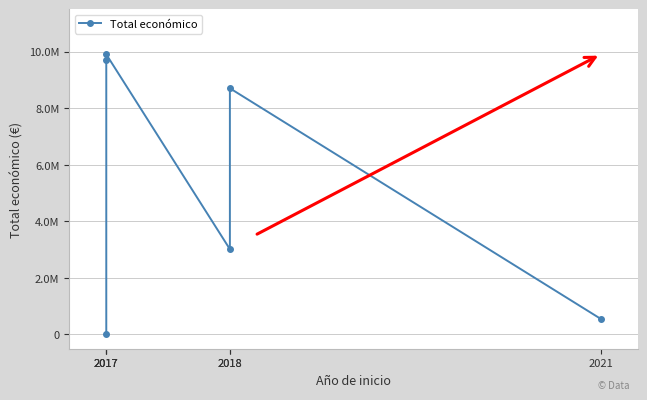

What is the change in value from 2017 to 2018?

+8691686